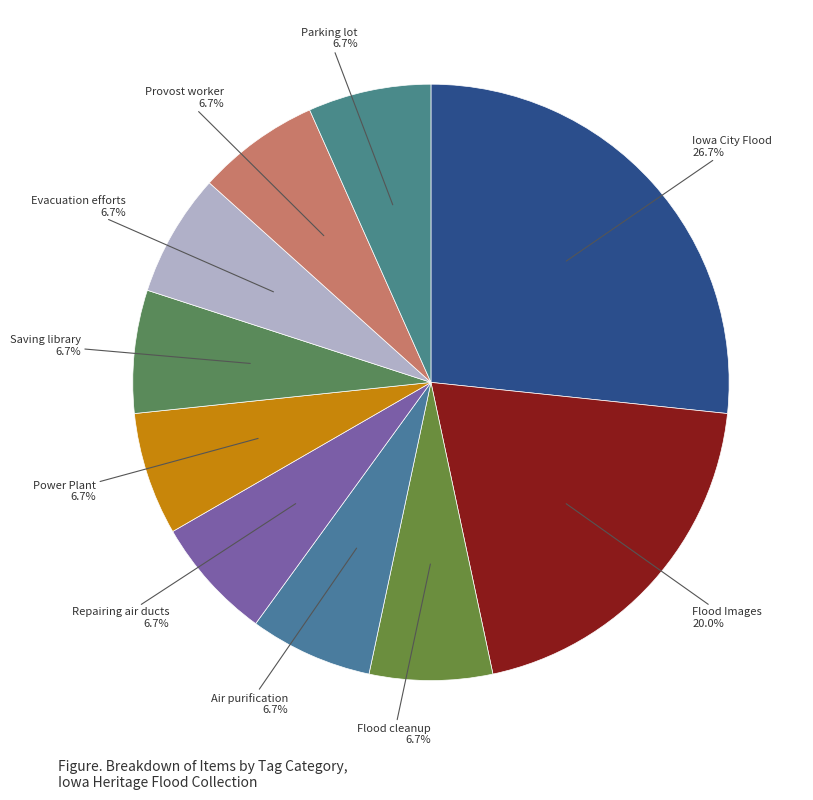

Which has a higher value, Iowa City Flood or Air purification?

Iowa City Flood